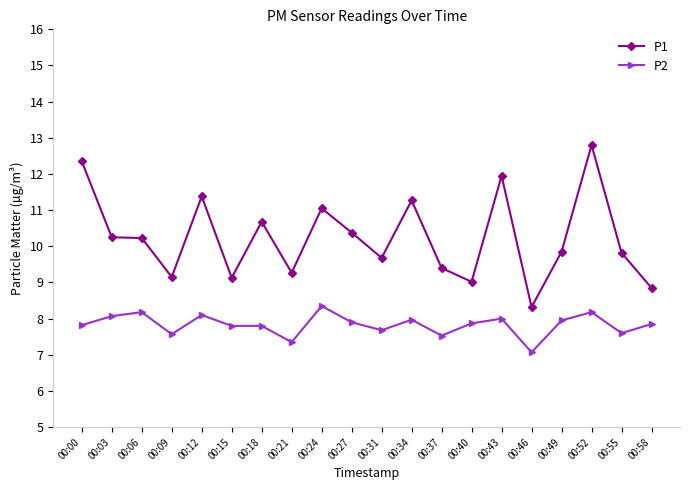

What is the value of the P1 point at the 13th from the left?

9.4